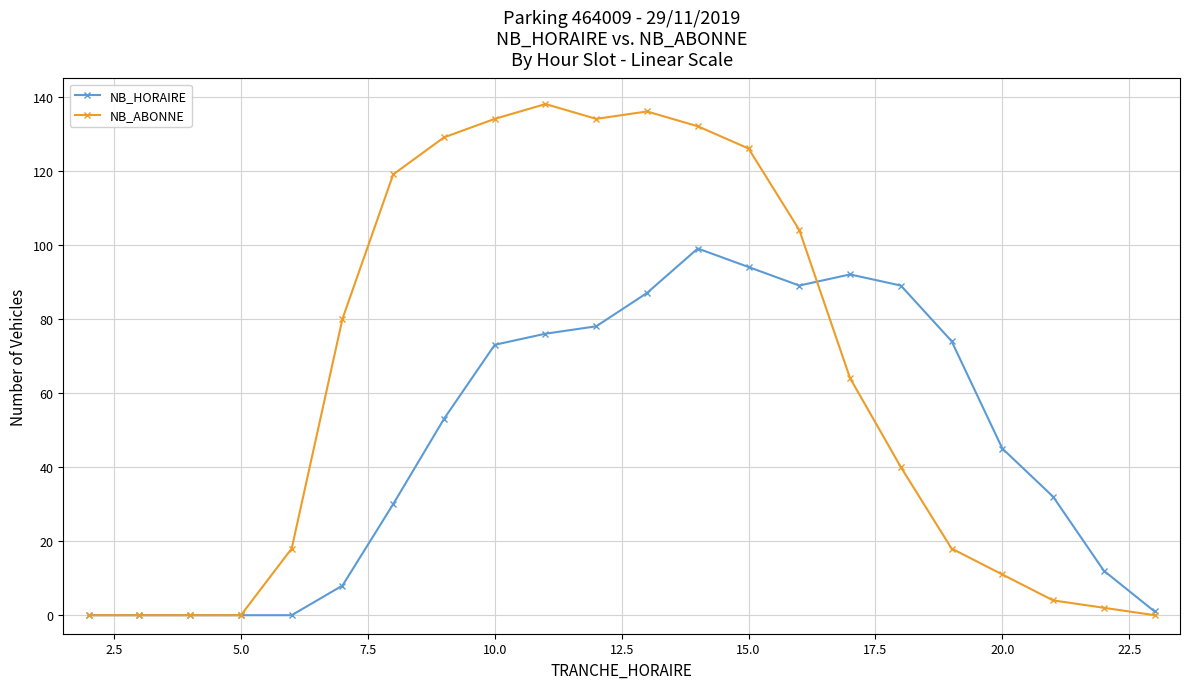

Which series has the largest total across all categories?

NB_ABONNE